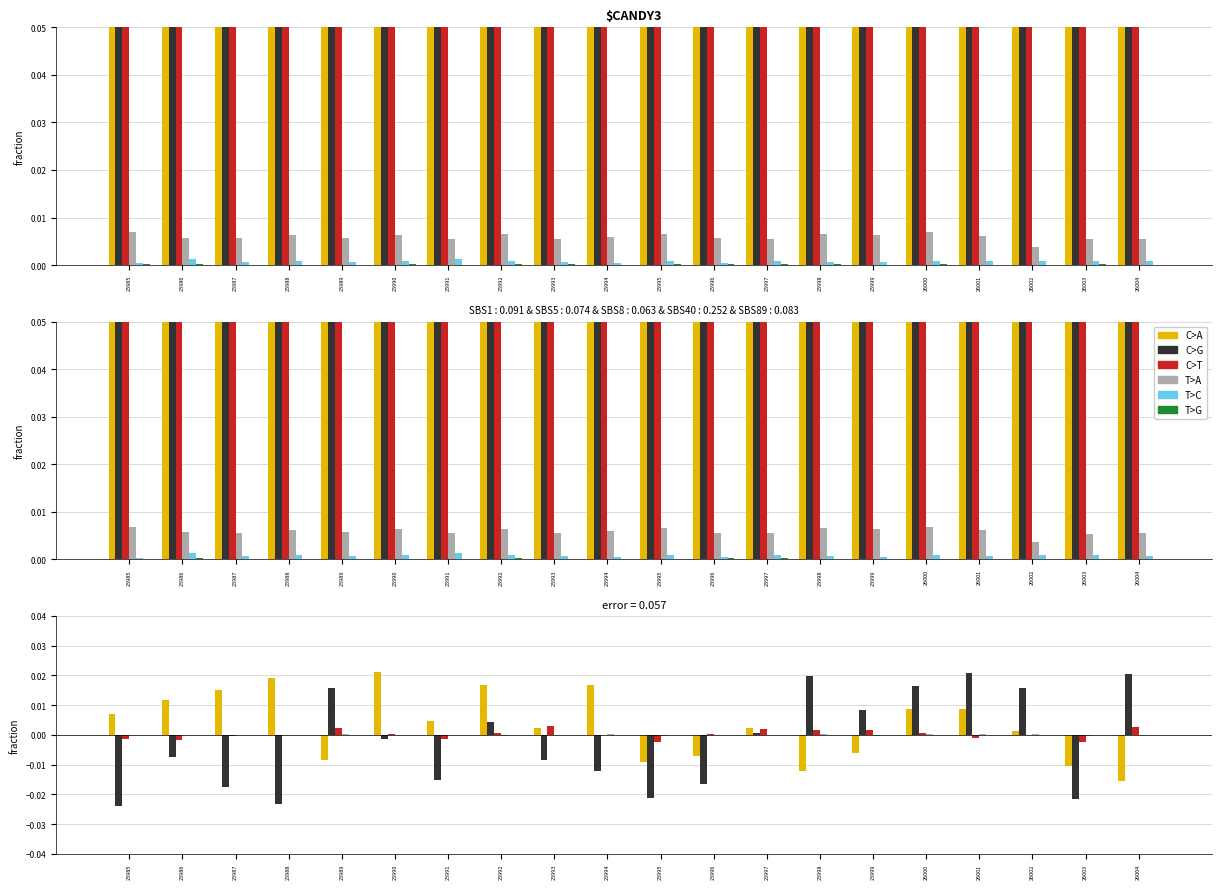

List the series in order of their peak value, highest first.

C>A, C>G, C>T, T>A, T>C, T>G